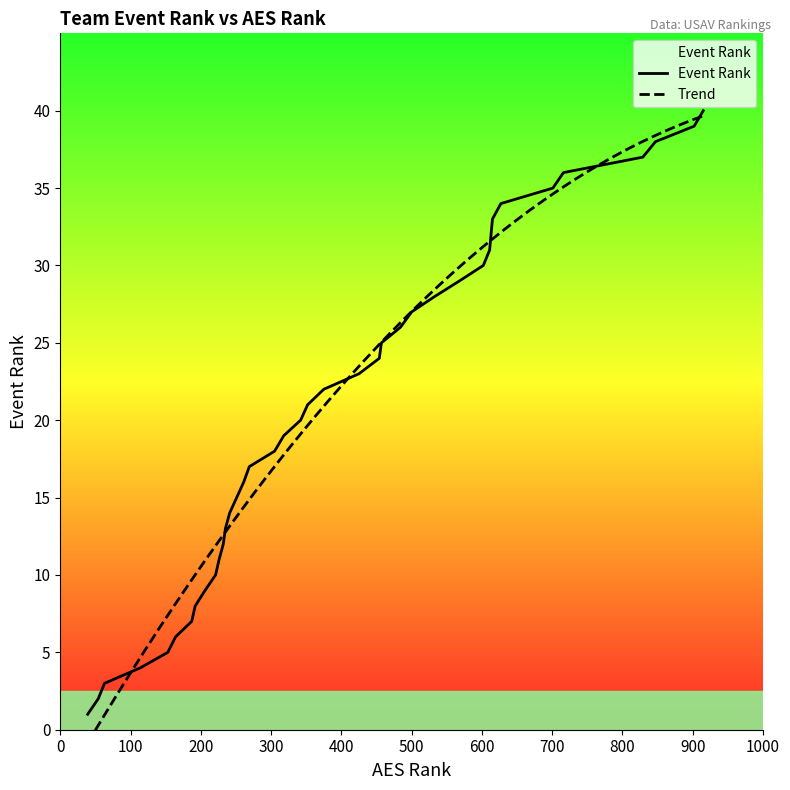

What is the smallest value displayed?

1